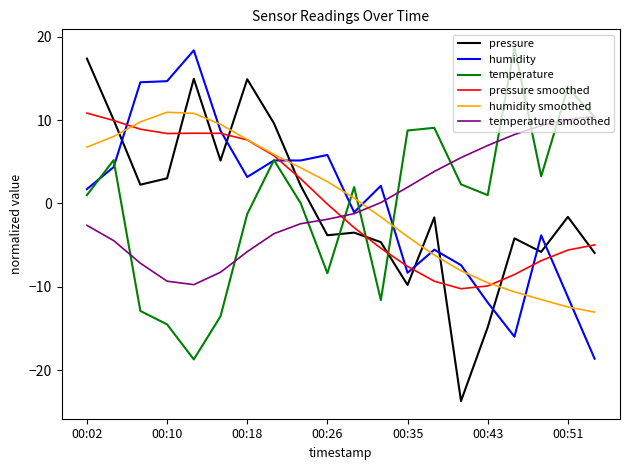

What is the maximum value for humidity smoothed?

10.9